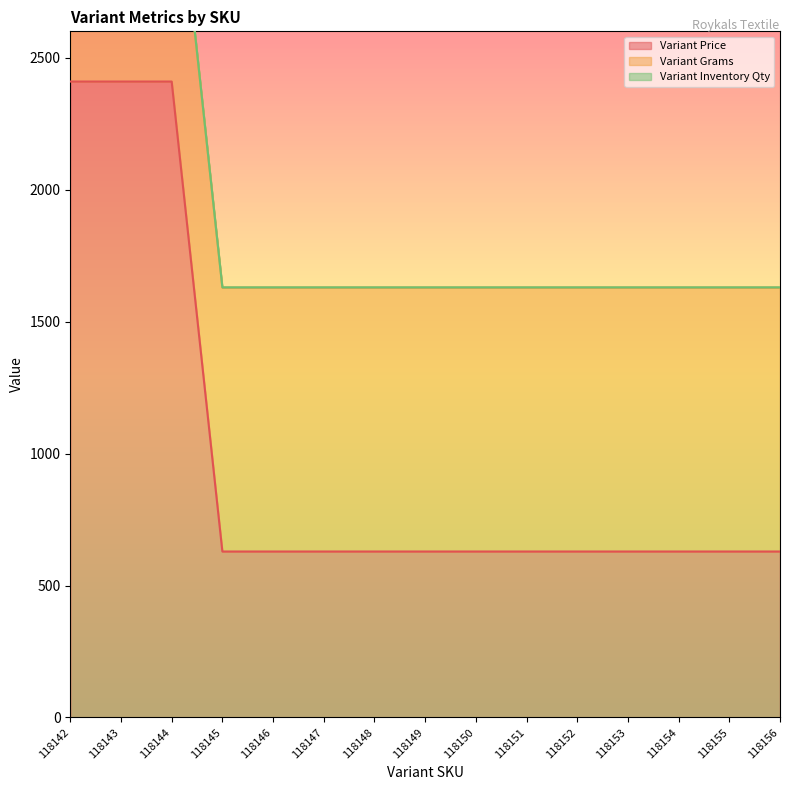

What is the difference between the highest and lowest values at 118154?

999.0